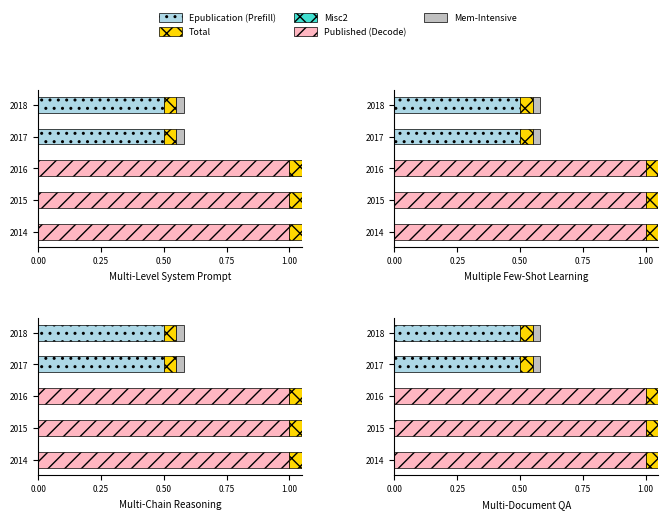

Is it true that Epublication ahead of print equals 0.0 at 2014?

True